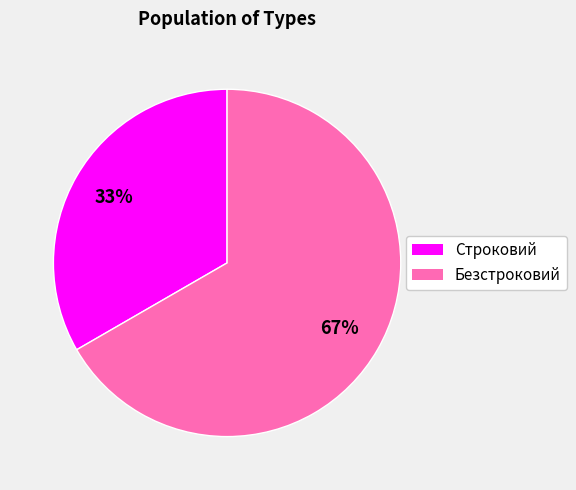

To the nearest percent, what percentage of the pie is Строковий?

33%